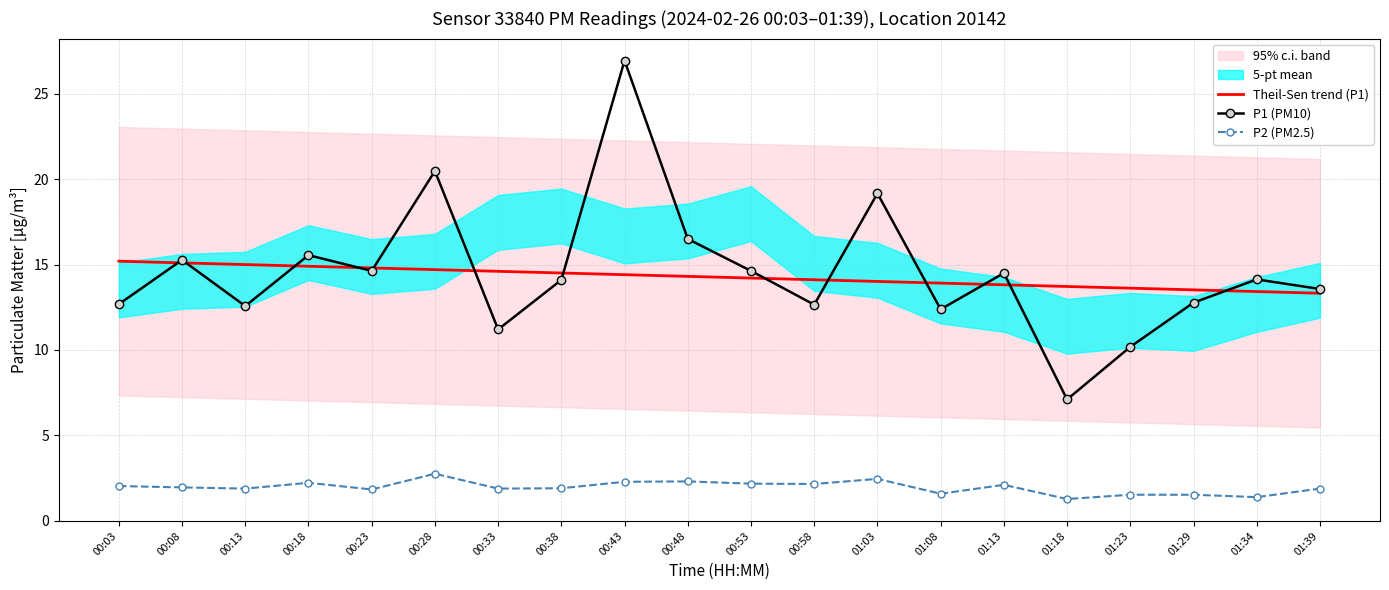

How many interior local peaks does the P1 (PM10) series have?

7